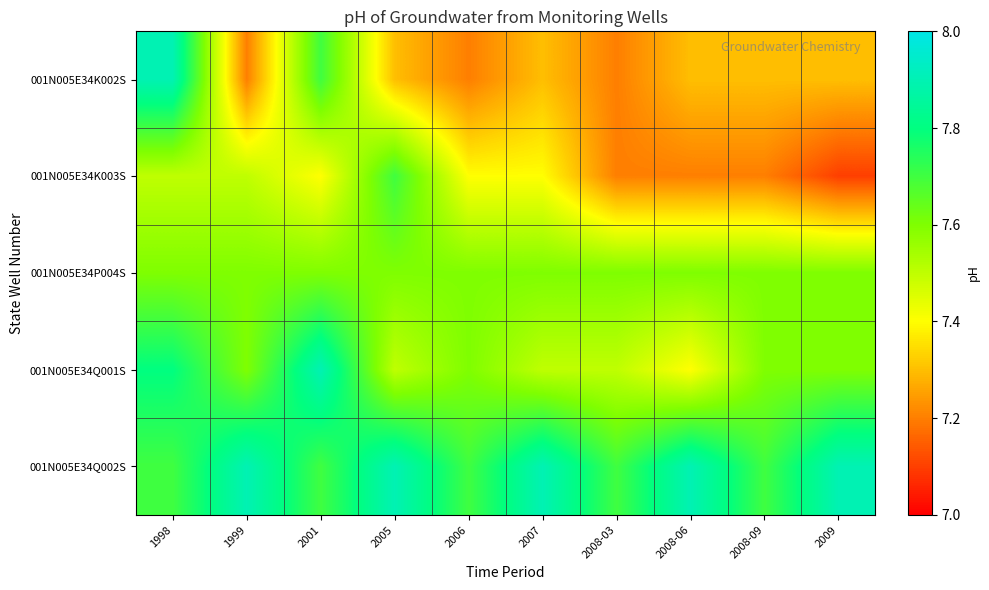

What is the greatest value displayed?

7.9